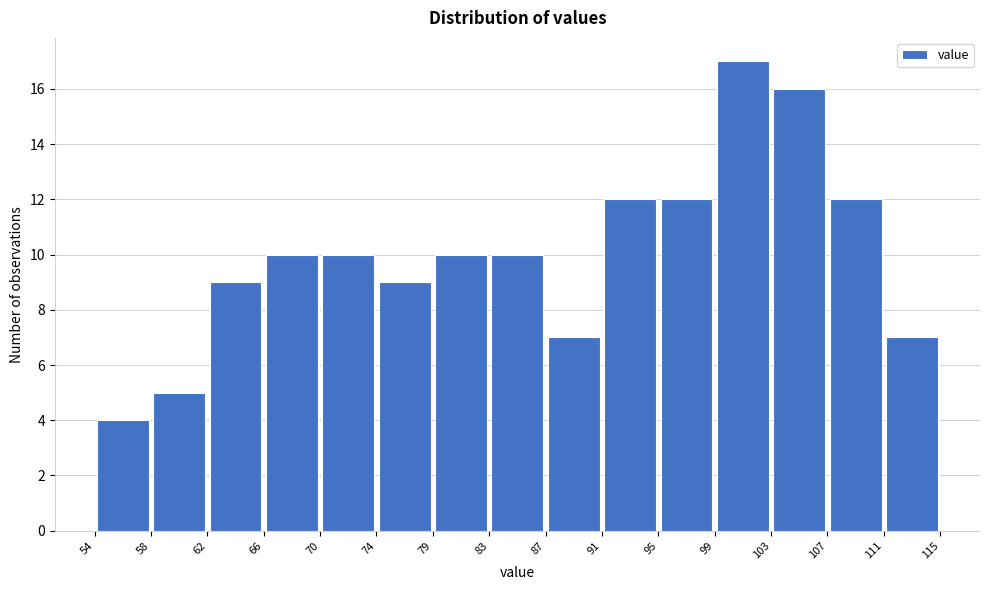

Reading left to right, list every bar in this chart as the range it spans on the x-axis followed by its height. The values are not printed on the chart, so give them approximately, as read against the axis.

54 to 58: 4
58 to 62: 5
62 to 66: 9
66 to 70: 10
70 to 74: 10
74 to 79: 9
79 to 83: 10
83 to 87: 10
87 to 91: 7
91 to 95: 12
95 to 99: 12
99 to 103: 17
103 to 107: 16
107 to 111: 12
111 to 115: 7